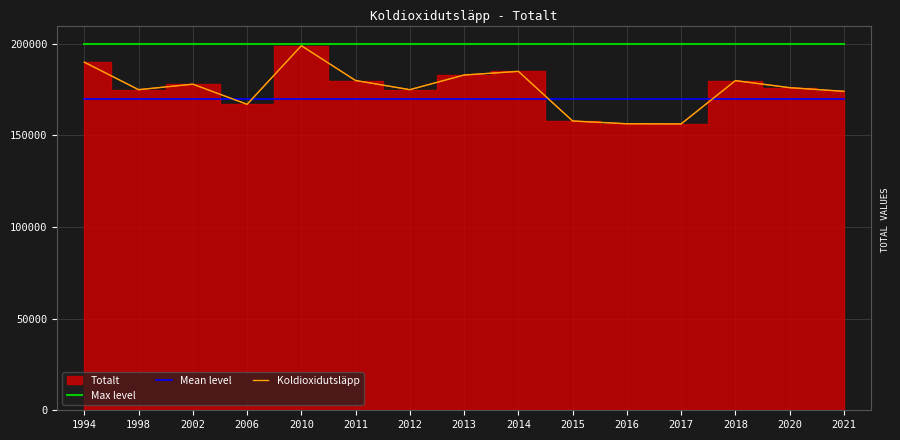

True or false: Mean level has more than 0 interior local peaks.

False